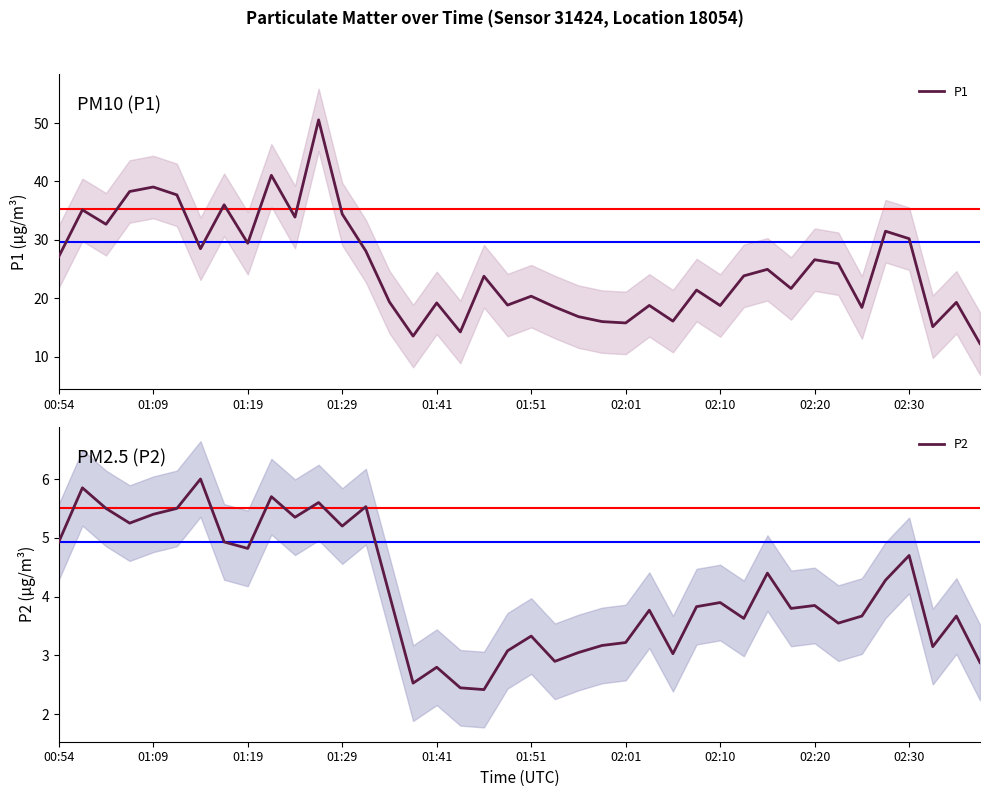

Reading left to right, extract all data points from this chart.

P1: 27.1	35.1	32.7	38.3	39.0	37.7	28.5	36.0	29.4	41.0	33.9	50.5	34.4	28.1	19.4	13.5	19.2	14.2	23.8	18.8	20.4	18.5	16.9	16.0	15.8	18.8	16.1	21.4	18.8	23.8	24.9	21.7	26.6	25.9	18.4	31.5	30.2	15.1	19.3	12.2
P2: 4.9	5.8	5.5	5.2	5.4	5.5	6.0	4.9	4.8	5.7	5.3	5.6	5.2	5.5	4.0	2.5	2.8	2.5	2.4	3.1	3.3	2.9	3.0	3.2	3.2	3.8	3.0	3.8	3.9	3.6	4.4	3.8	3.9	3.5	3.7	4.3	4.7	3.1	3.7	2.9